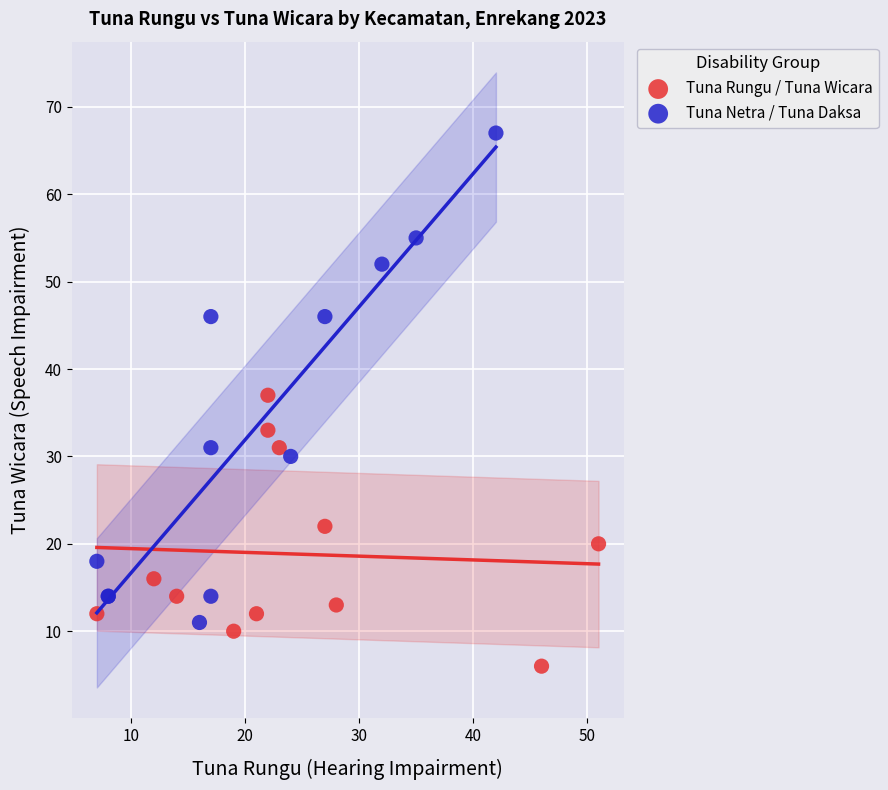

What are all the series names shown in the legend?

Tuna Rungu / Tuna Wicara, Tuna Netra / Tuna Daksa